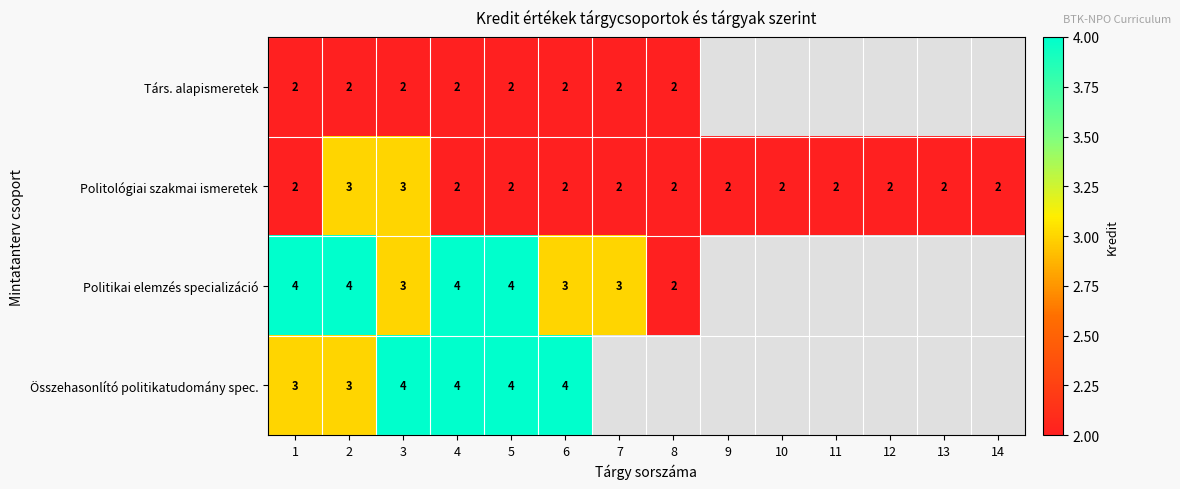

The value of Politológiai szakmai ismeretek at 7 is 3. True or false?

False